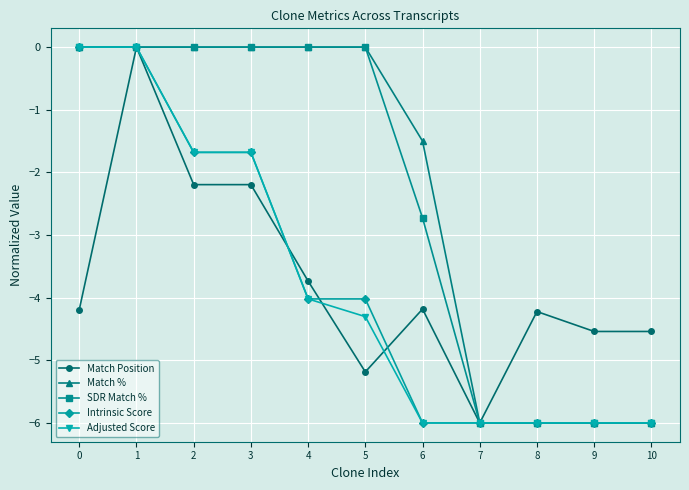

What are all the series names shown in the legend?

Match Position, Match %, SDR Match %, Intrinsic Score, Adjusted Score